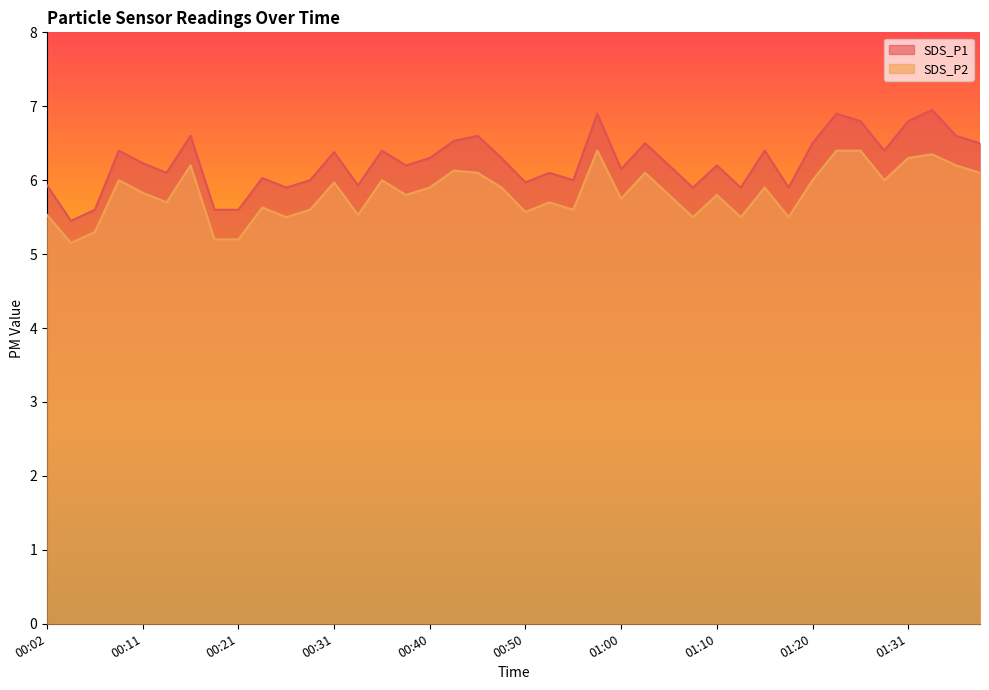

List the series in order of their peak value, lowest first.

SDS_P2, SDS_P1